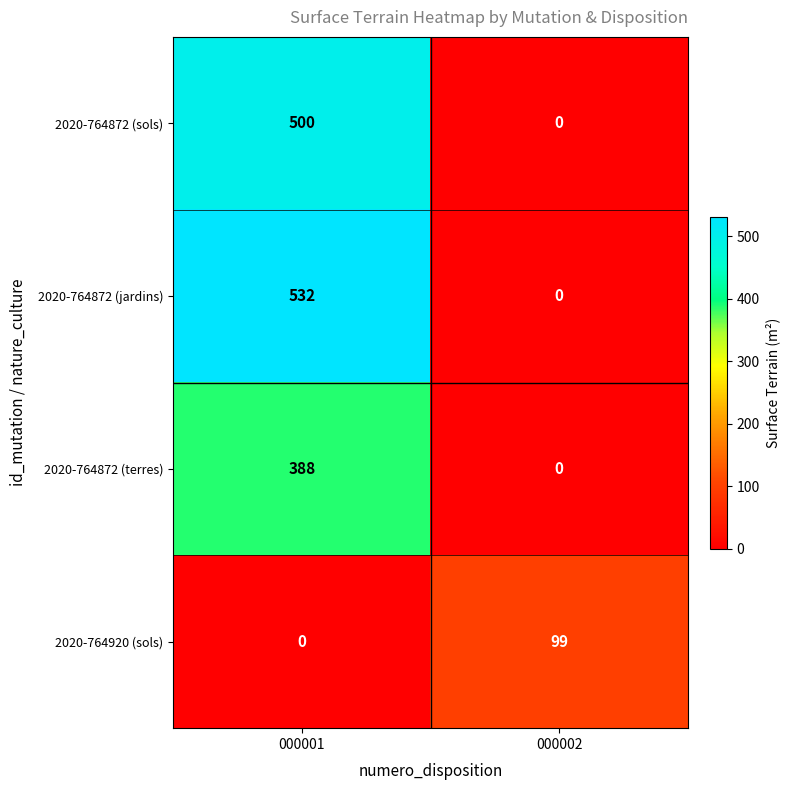

How many categories are shown in the chart?

2